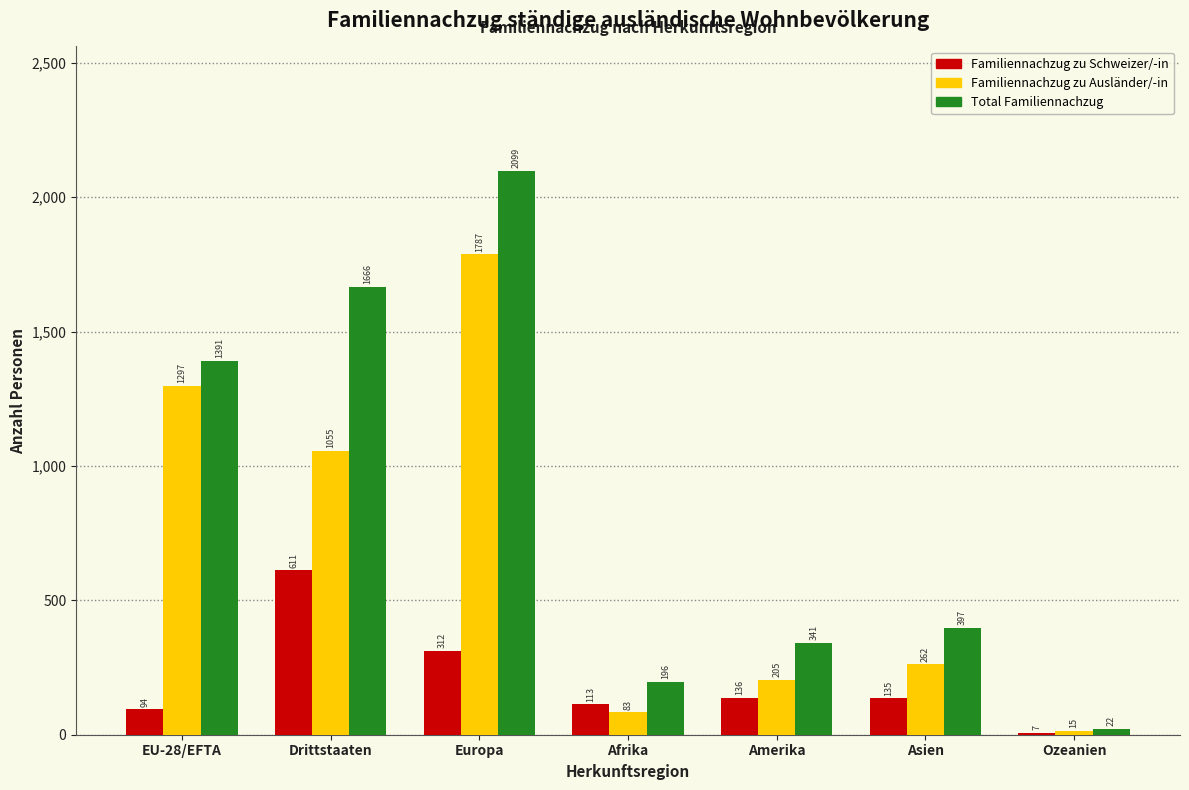

Reading left to right, list all the values displayed in this chart.

Familiennachzug zu Schweizer/-in: EU-28/EFTA=94	Drittstaaten=611	Europa=312	Afrika=113	Amerika=136	Asien=135	Ozeanien=7
Familiennachzug zu Ausländer/-in: EU-28/EFTA=1297	Drittstaaten=1055	Europa=1787	Afrika=83	Amerika=205	Asien=262	Ozeanien=15
Total Familiennachzug: EU-28/EFTA=1391	Drittstaaten=1666	Europa=2099	Afrika=196	Amerika=341	Asien=397	Ozeanien=22